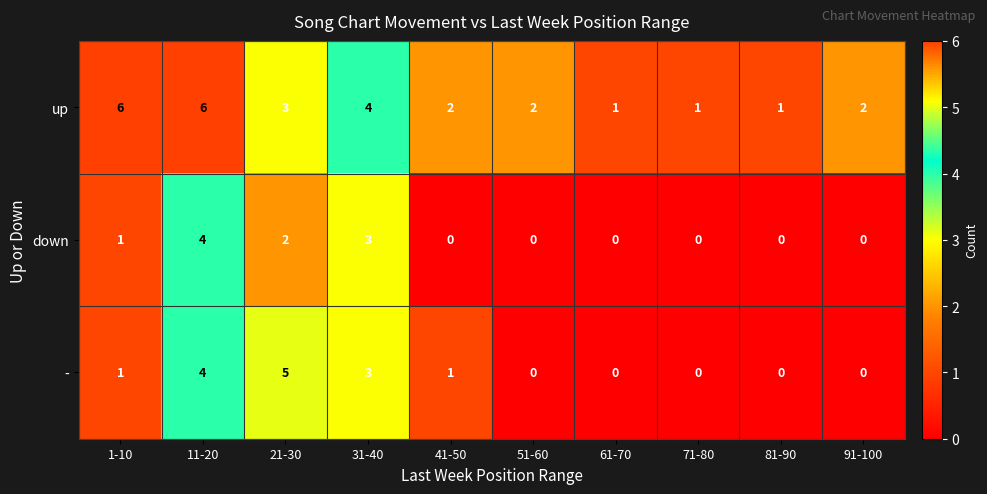

Count the down values in the range 0 to 2.

8